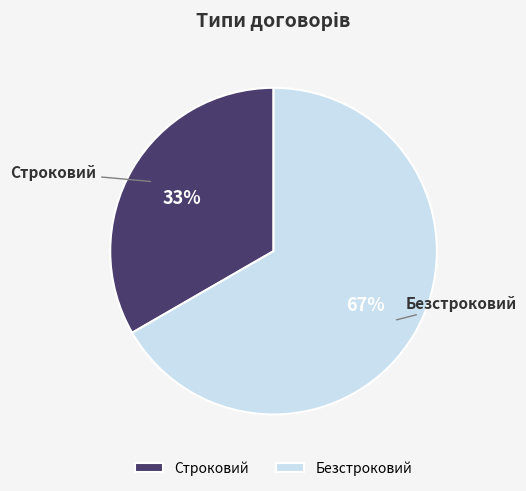

To the nearest percent, what is the combined percentage of Безстроковий and Строковий?

100%